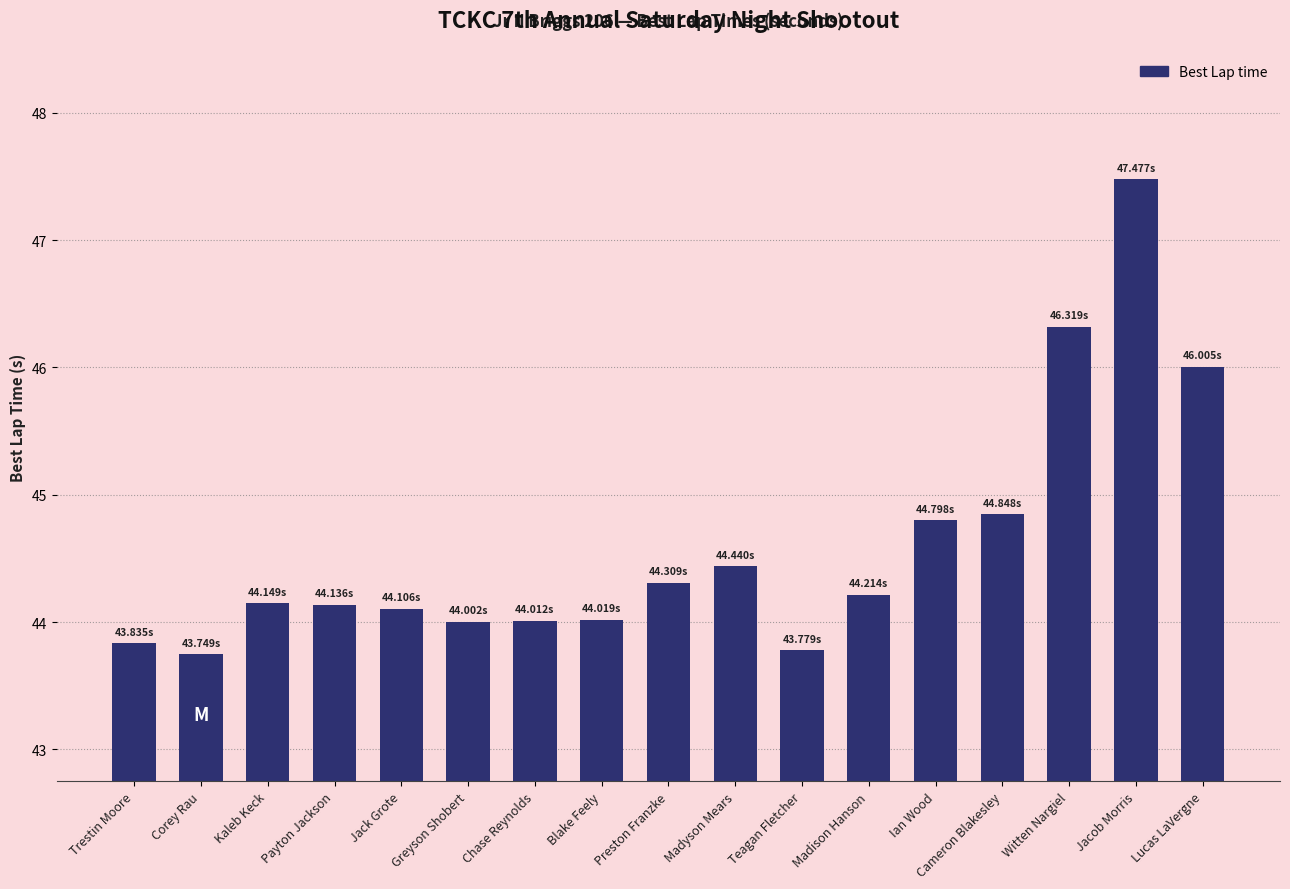

Between Greyson Shobert and Ian Wood, which is larger?

Ian Wood